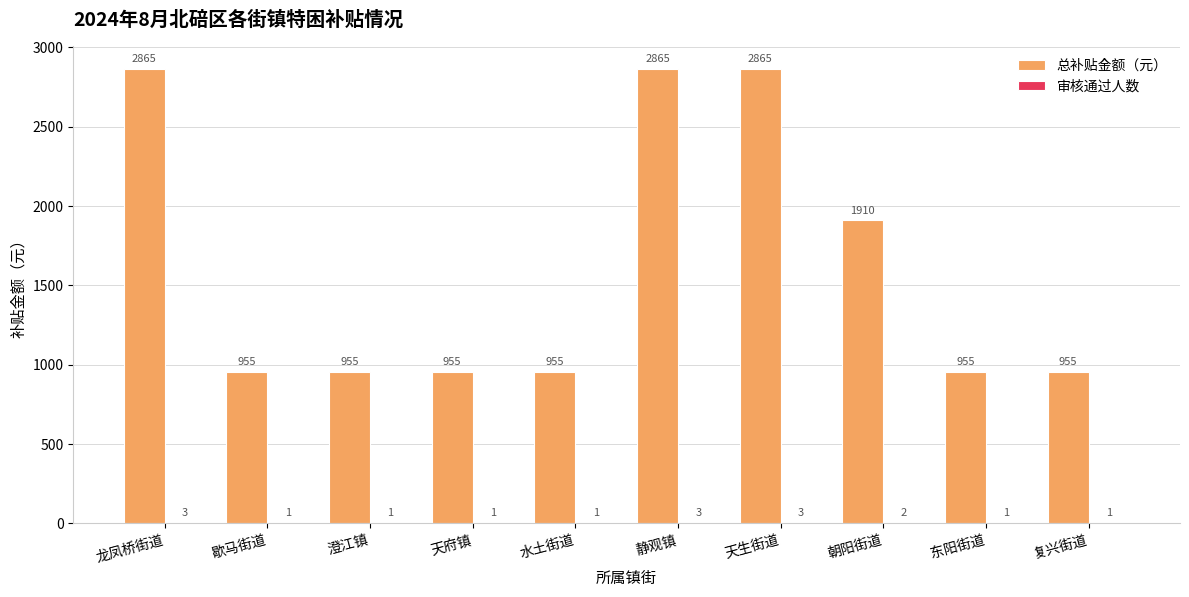

What is the greatest value displayed?

2865